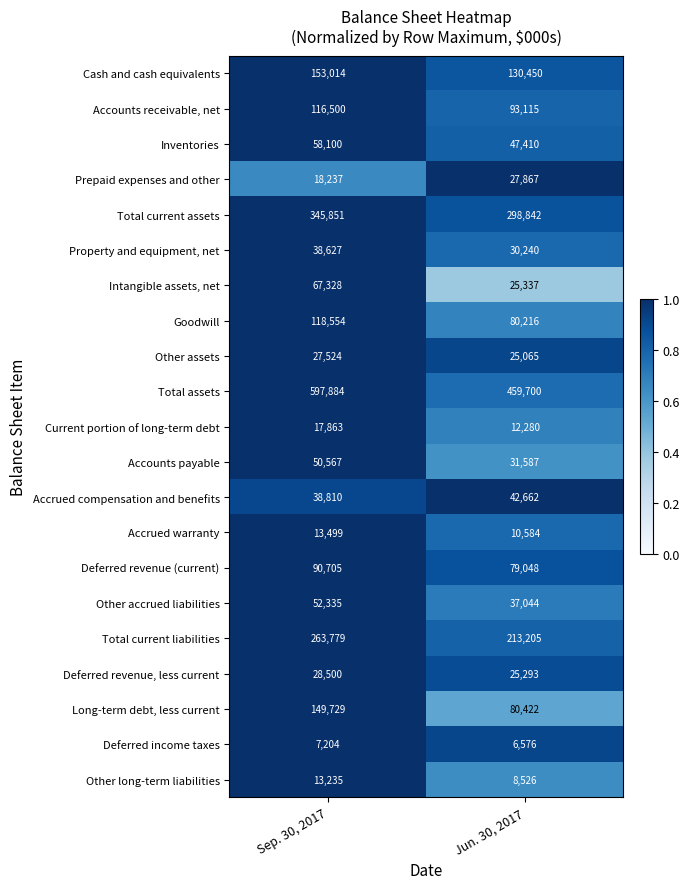

At which category is the sum across all series the highest?

Sep. 30, 2017